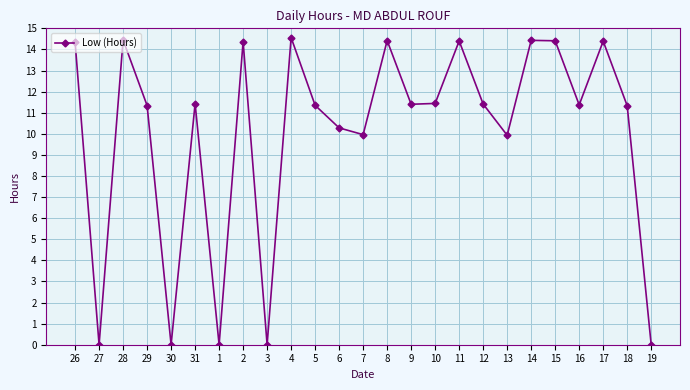

Where does the data first go above 11?

26